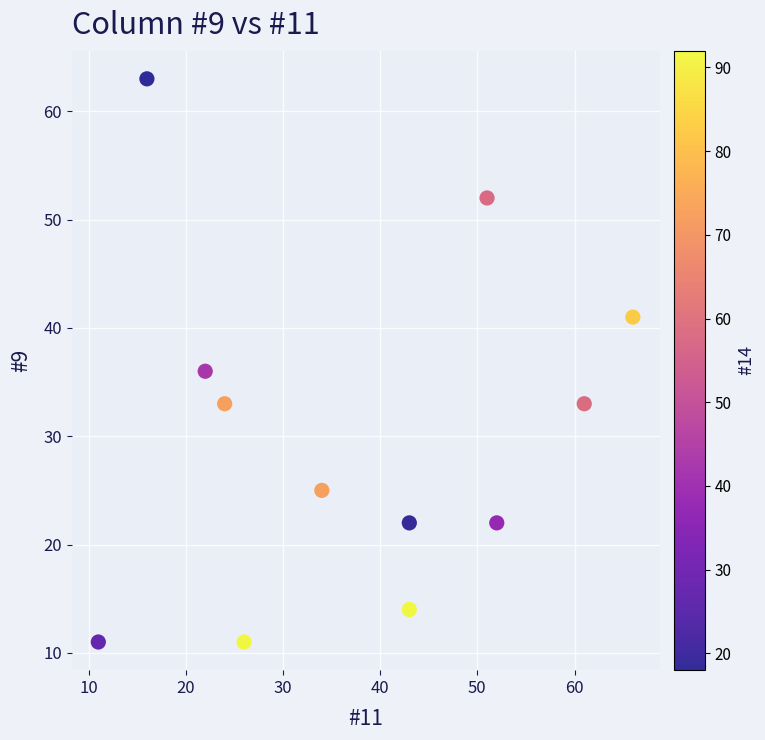

What is the range of Y values (max minus min)?

52